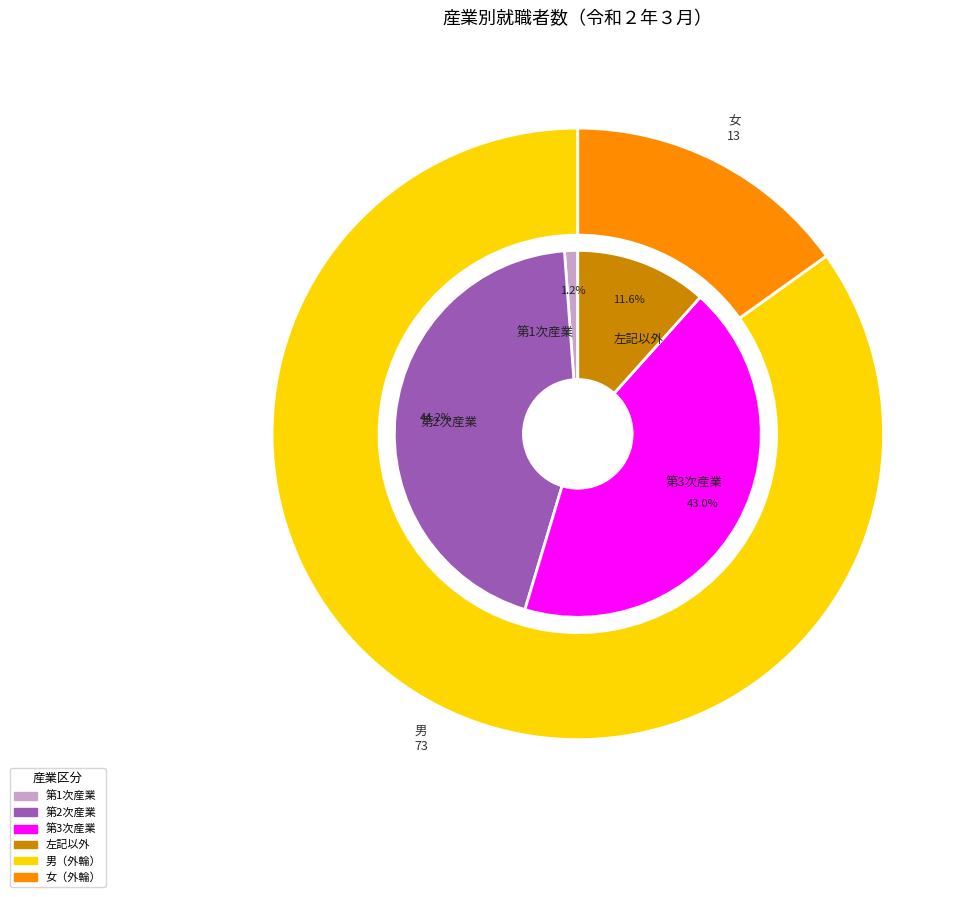

How many slices are in this pie chart?

6